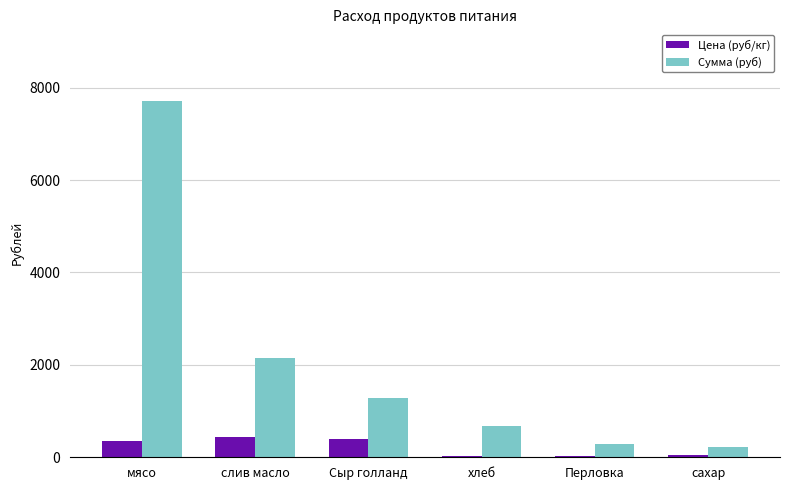

At which category does the chart reach its peak across all series?

мясо